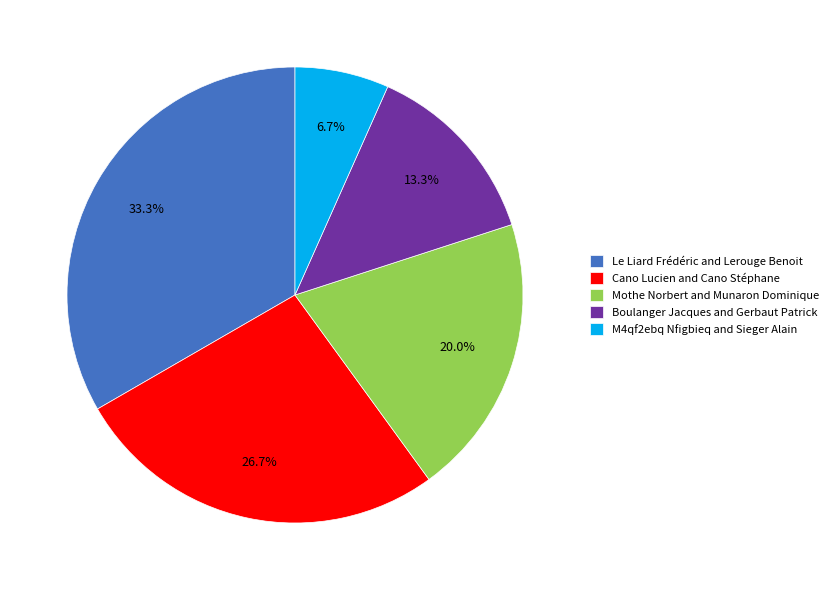

What is the largest slice in the pie chart?

Le Liard Frédéric and Lerouge Benoit